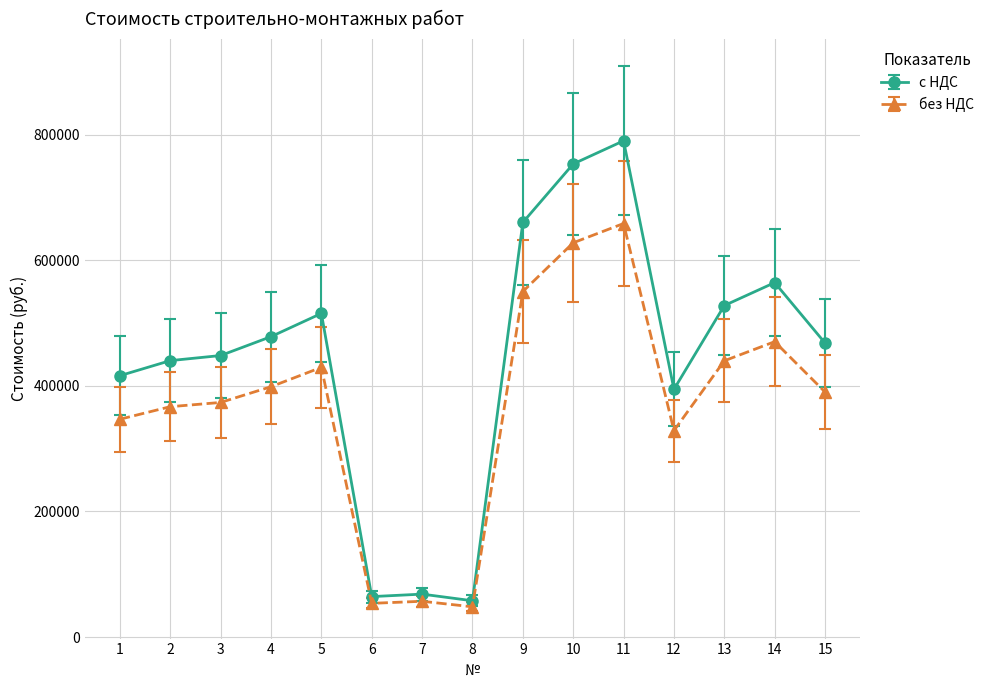

How many series are shown in this chart?

2